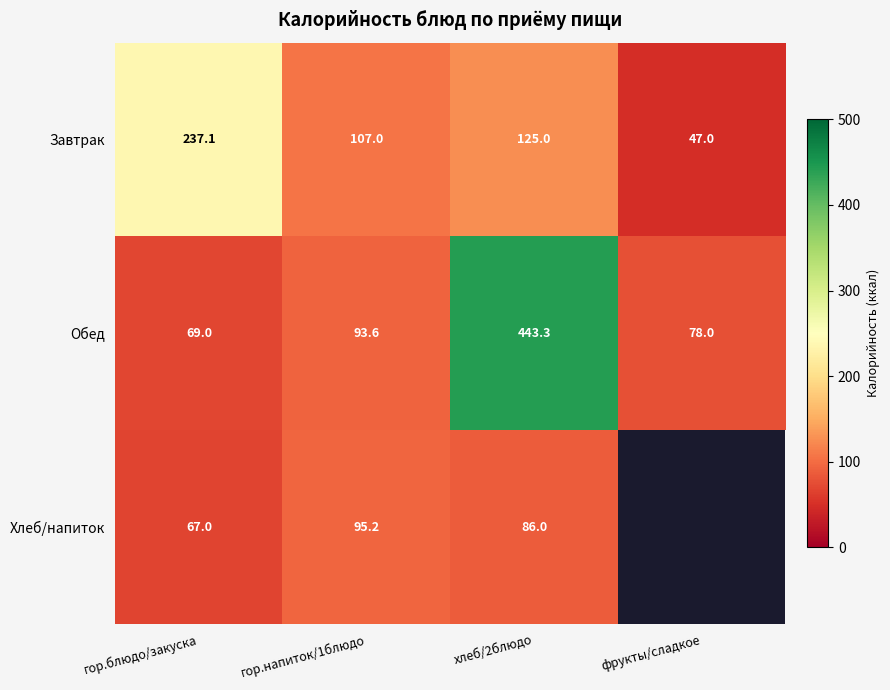

Is the value of Обед at гор.напиток/1блюдо greater than the value of Хлеб/напиток at хлеб/2блюдо?

Yes